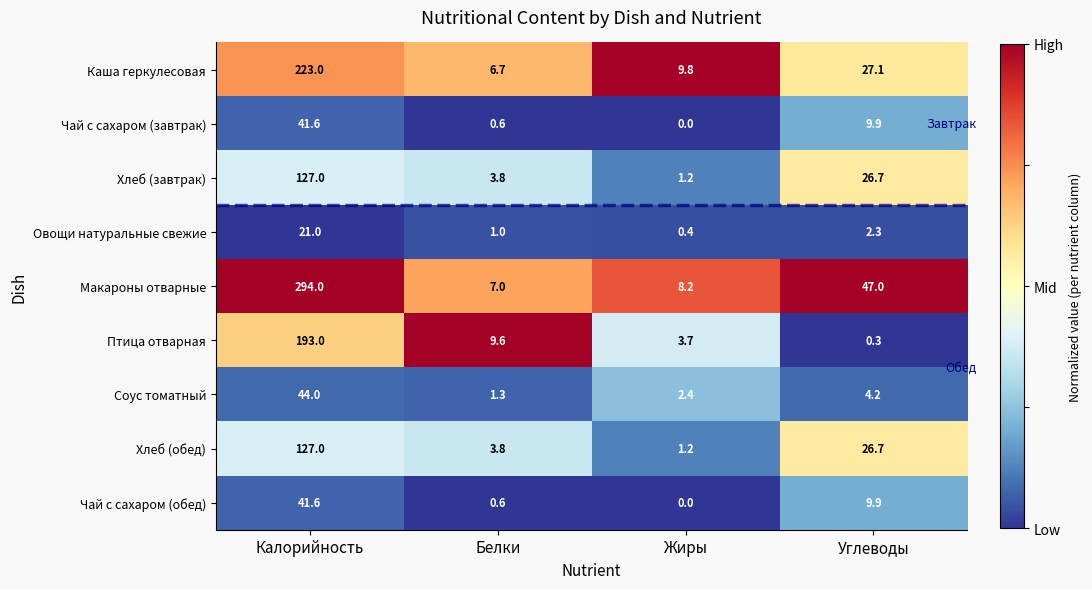

What is the difference between the second highest and second lowest values in the Чай с сахаром (обед) series?

9.3